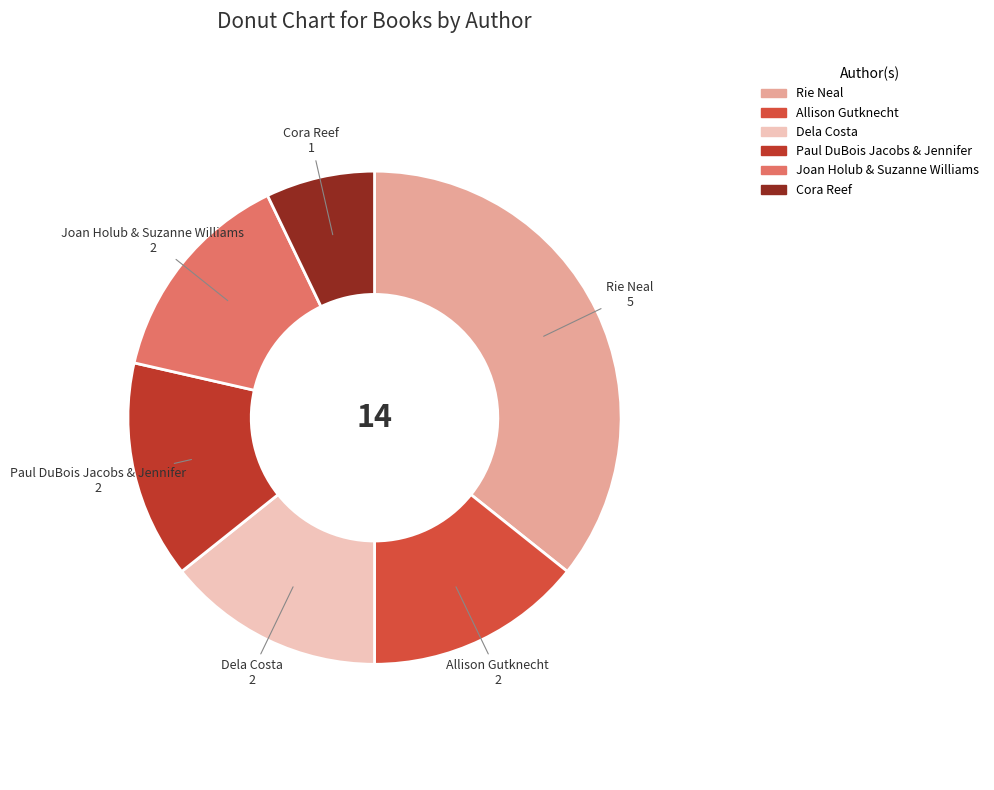

Do Joan Holub & Suzanne Williams and Allison Gutknecht together represent more than half of the pie?

No